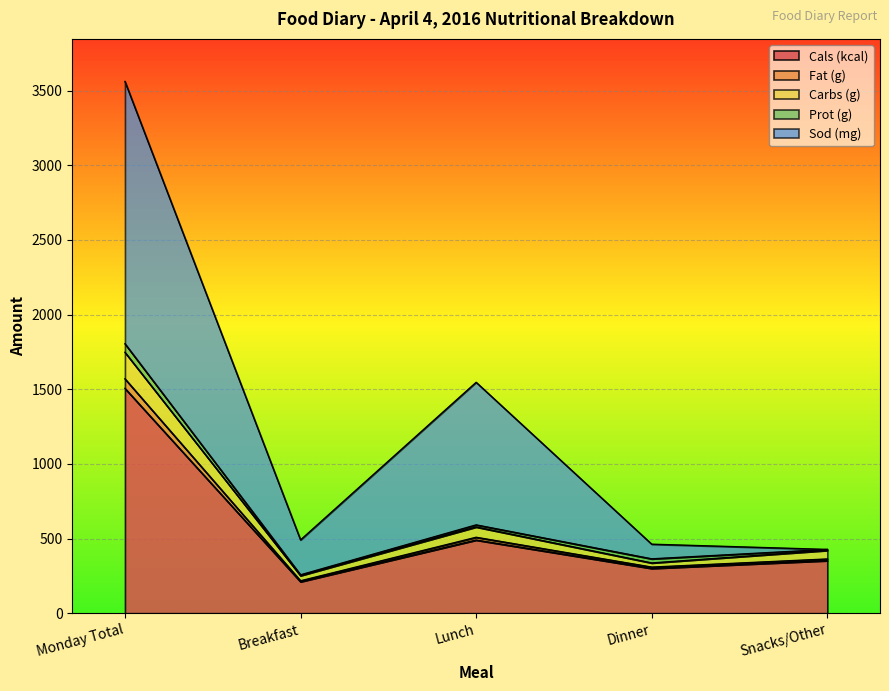

What are all the series names shown in the legend?

Cals (kcal), Fat (g), Carbs (g), Prot (g), Sod (mg)